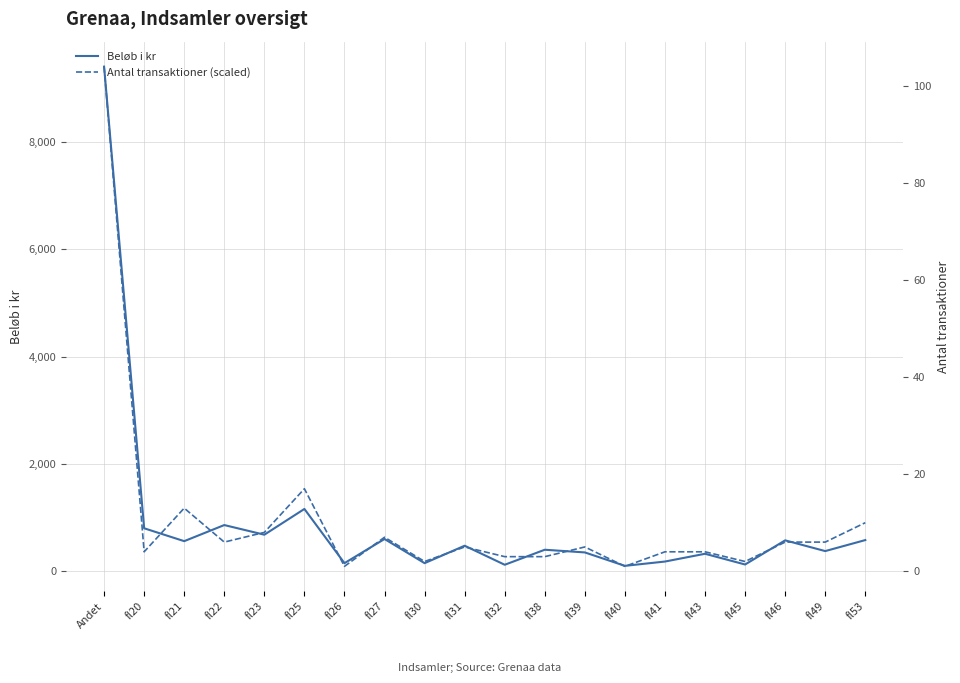

Where is the first local minimum for Antal transaktioner?

fl20